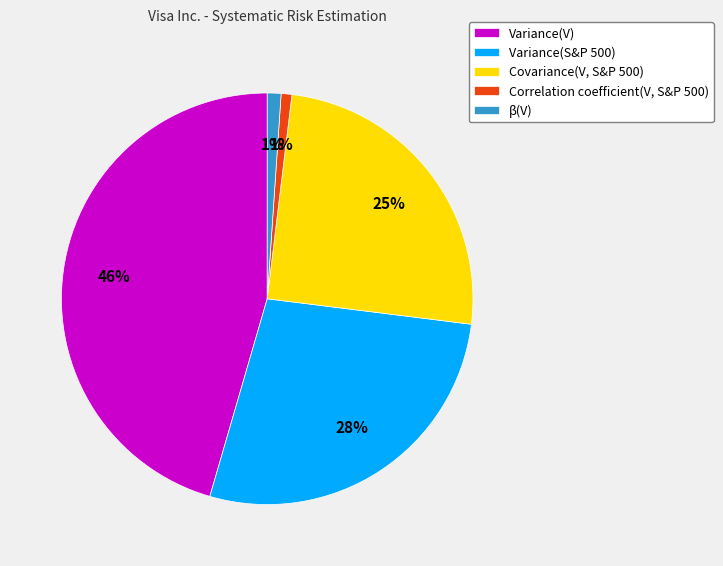

Is it true that β(V) is 1% of the pie?

True